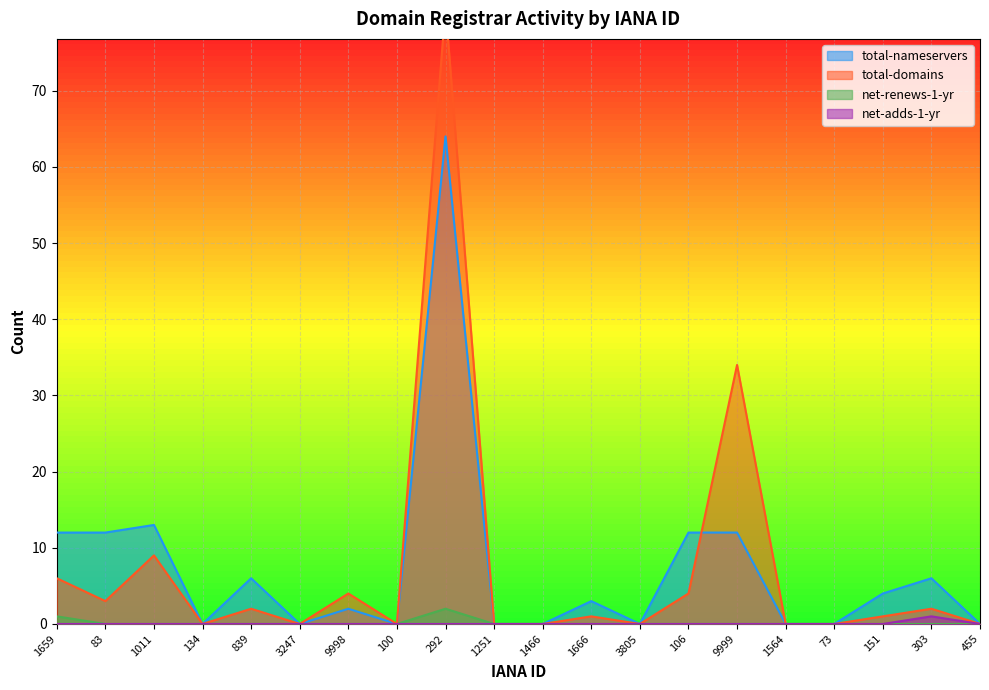

What is the label of the 7th point from the left?

9998